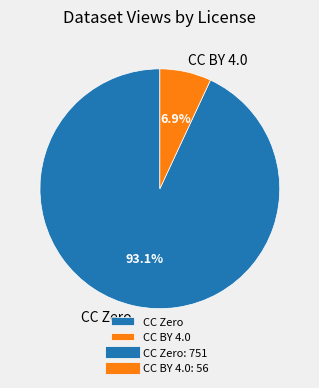

What percentage is NOT represented by CC BY 4.0?

93.1%